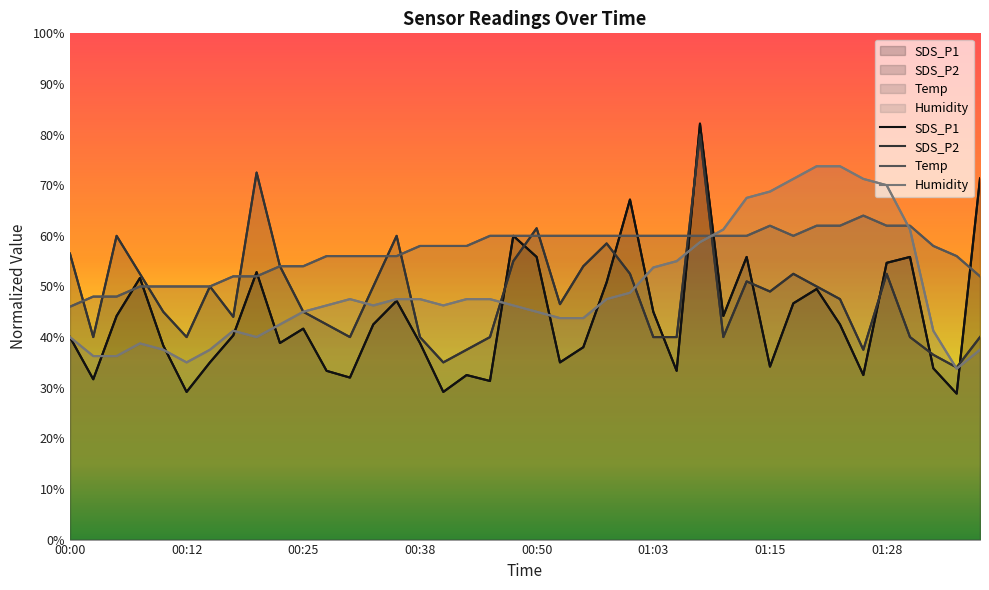

Reading left to right, list all the values displayed in this chart.

SDS_P1: 40.0	31.7	44.2	51.7	38.3	29.2	35.0	40.3	52.8	38.8	41.7	33.3	32.0	42.5	47.2	38.8	29.2	32.5	31.3	60.0	55.8	35.0	38.0	50.8	67.2	45.0	33.3	82.2	44.2	55.8	34.2	46.7	49.5	42.5	32.5	54.7	55.8	33.8	28.8	71.3
SDS_P2: 56.5	40.0	60.0	52.5	45.0	40.0	50.0	44.0	72.5	54.0	45.0	42.5	40.0	50.0	60.0	40.0	35.0	37.5	40.0	55.0	61.5	46.5	54.0	58.5	52.5	40.0	40.0	80.0	40.0	51.0	49.0	52.5	50.0	47.5	37.5	52.5	40.0	36.5	34.0	40.0
Temp: 46.0	48.0	48.0	50.0	50.0	50.0	50.0	52.0	52.0	54.0	54.0	56.0	56.0	56.0	56.0	58.0	58.0	58.0	60.0	60.0	60.0	60.0	60.0	60.0	60.0	60.0	60.0	60.0	60.0	60.0	62.0	60.0	62.0	62.0	64.0	62.0	62.0	58.0	56.0	52.0
Humidity: 40.0	36.3	36.3	38.7	37.5	35.0	37.5	41.2	40.0	42.5	45.0	46.3	47.5	46.3	47.5	47.5	46.3	47.5	47.5	46.3	45.0	43.8	43.8	47.5	48.8	53.7	55.0	58.8	61.3	67.5	68.8	71.3	73.8	73.8	71.3	70.0	61.3	41.2	33.8	37.5